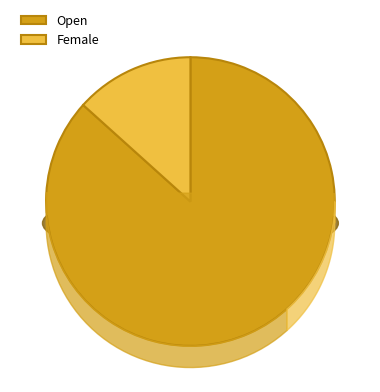

Rank the categories by value from highest to lowest.

Open, Female